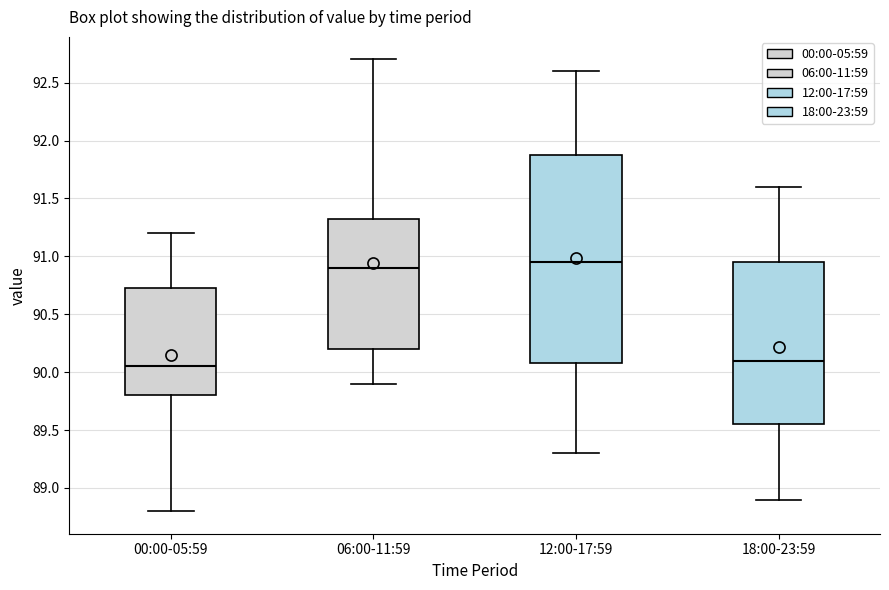

Where does the median line of the box for 00:00-05:59 sit on the y-axis? The values are not printed on the chart, so give them approximately, as read against the axis.

90.05